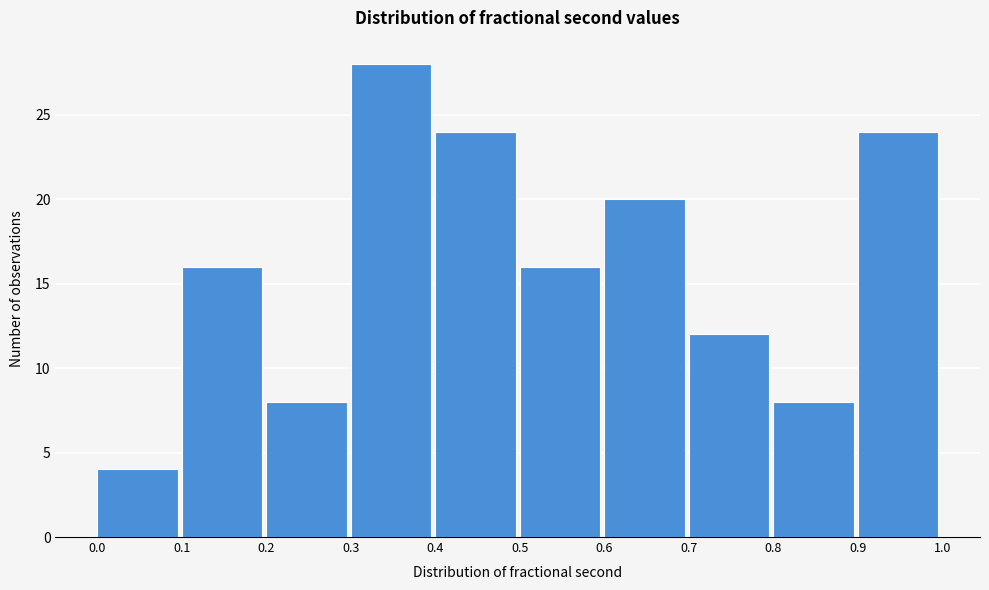

Reading left to right, list every bar in this chart as the range it spans on the x-axis followed by its height. The values are not printed on the chart, so give them approximately, as read against the axis.

0.0 to 0.1: 4
0.1 to 0.2: 16
0.2 to 0.3: 8
0.3 to 0.4: 28
0.4 to 0.5: 24
0.5 to 0.6: 16
0.6 to 0.7: 20
0.7 to 0.8: 12
0.8 to 0.9: 8
0.9 to 1.0: 24